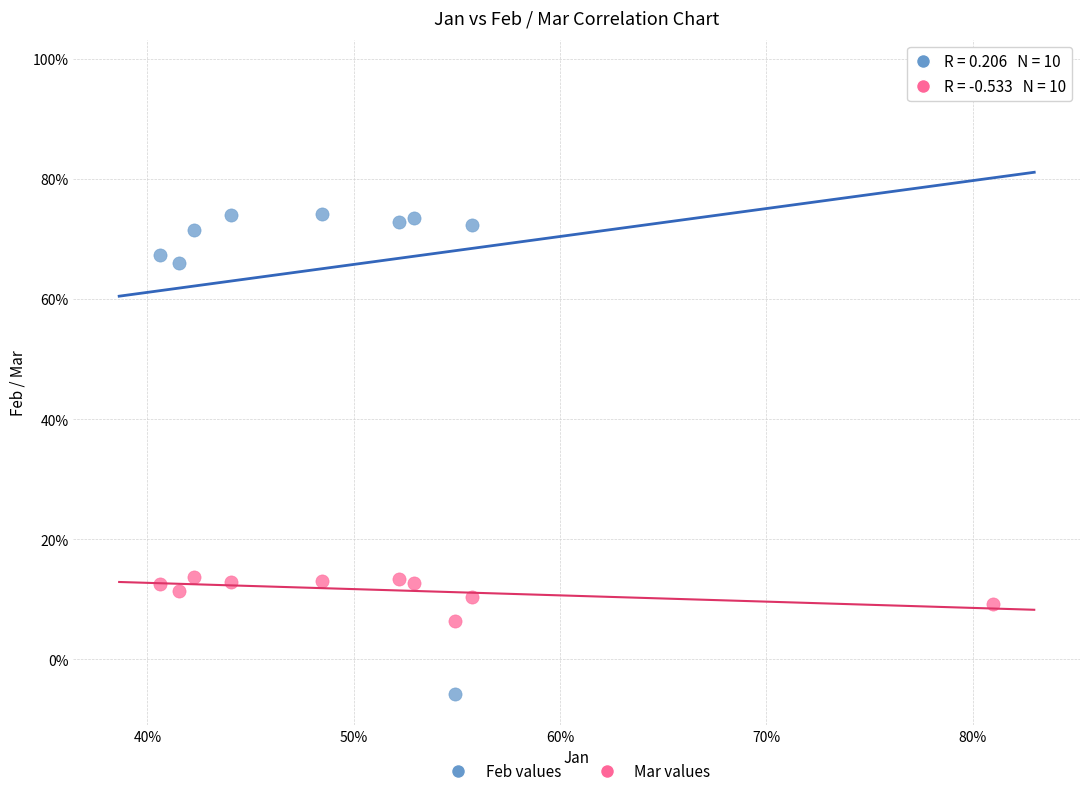

What are all the series names shown in the legend?

Feb values, Mar values